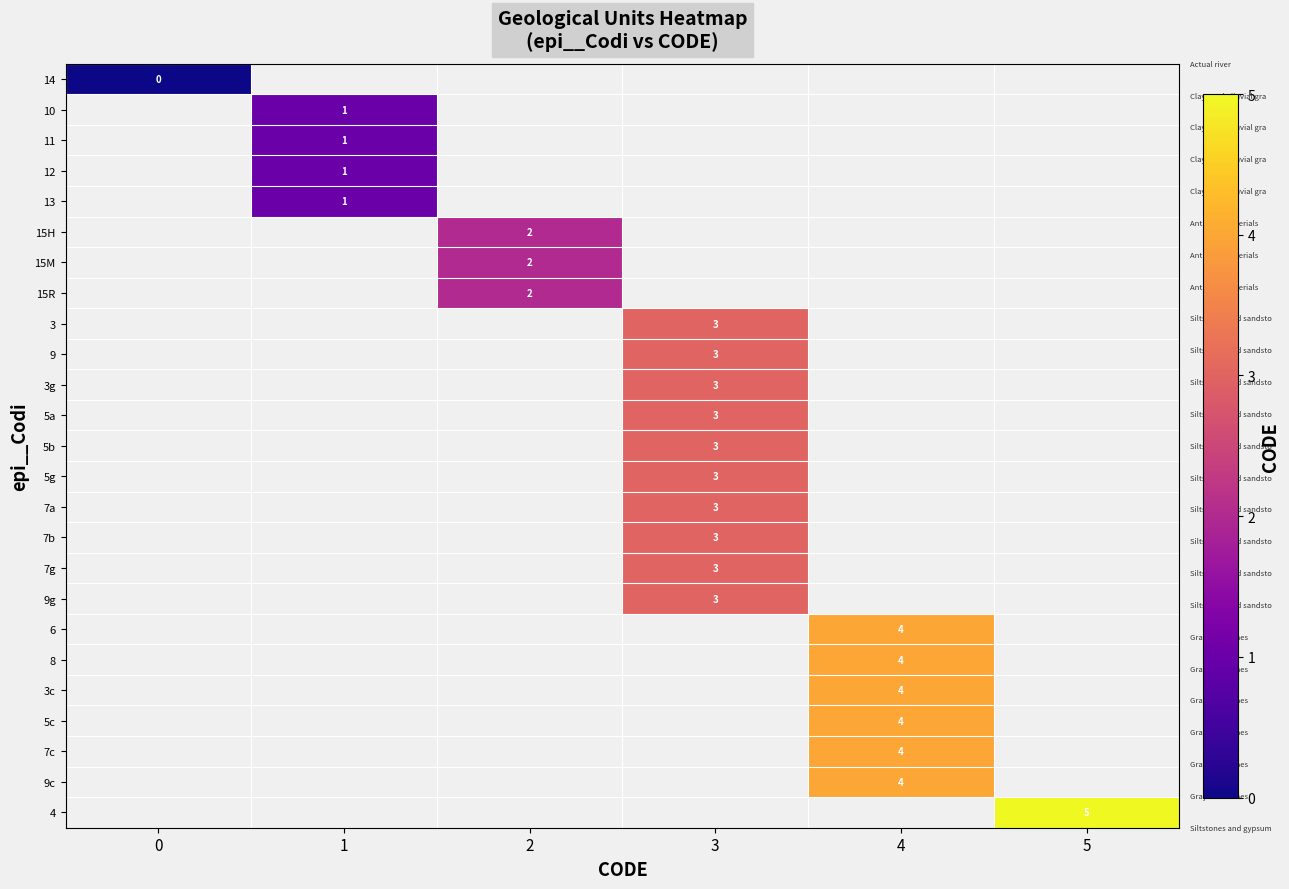

Is it true that 10 equals 1.3 at 1?

False